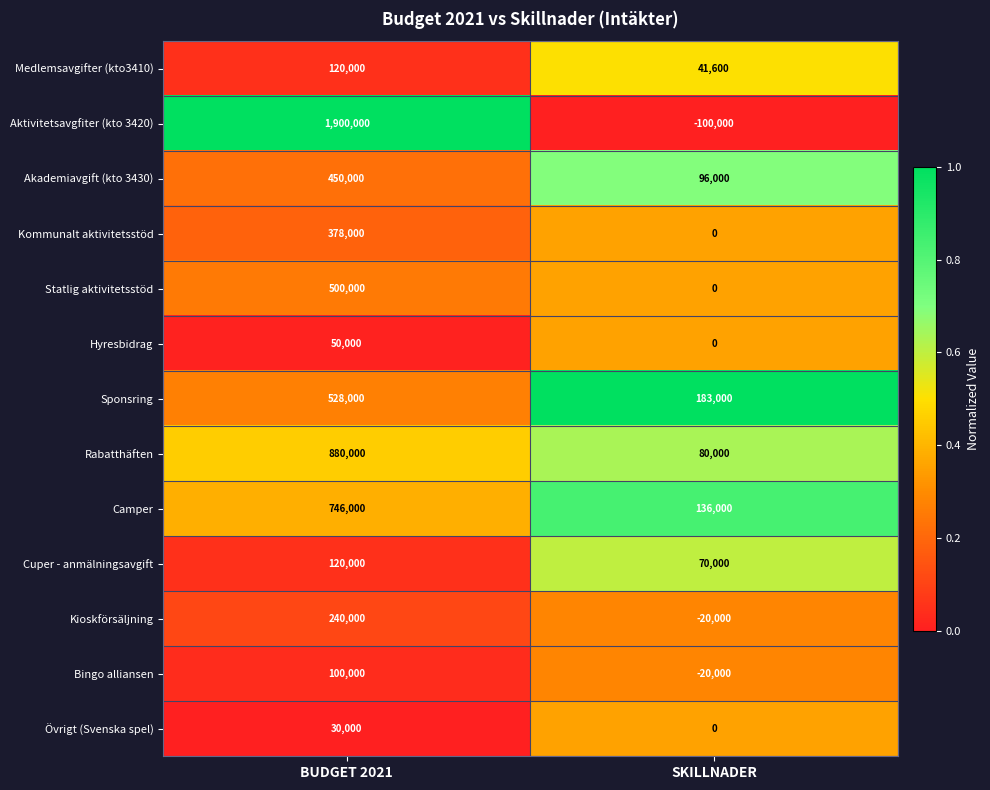

How many data points does each series have?

2